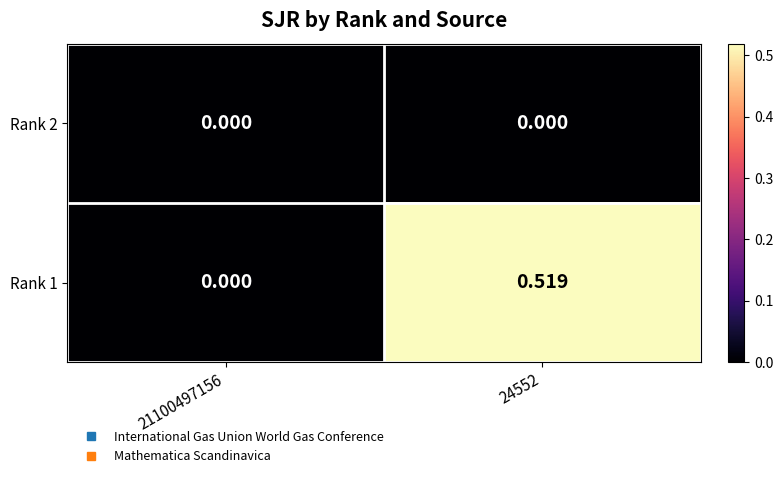

Reading left to right, what are all the values shown in this chart?

Rank 2: 21100497156=0.0	24552=0.0
Rank 1: 21100497156=0.0	24552=0.5